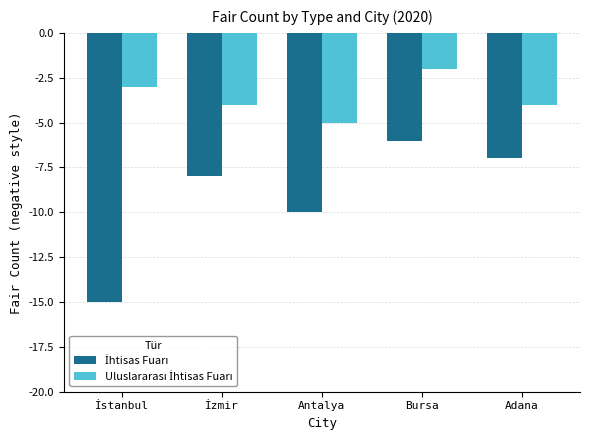

What is the minimum value shown in the chart?

-15